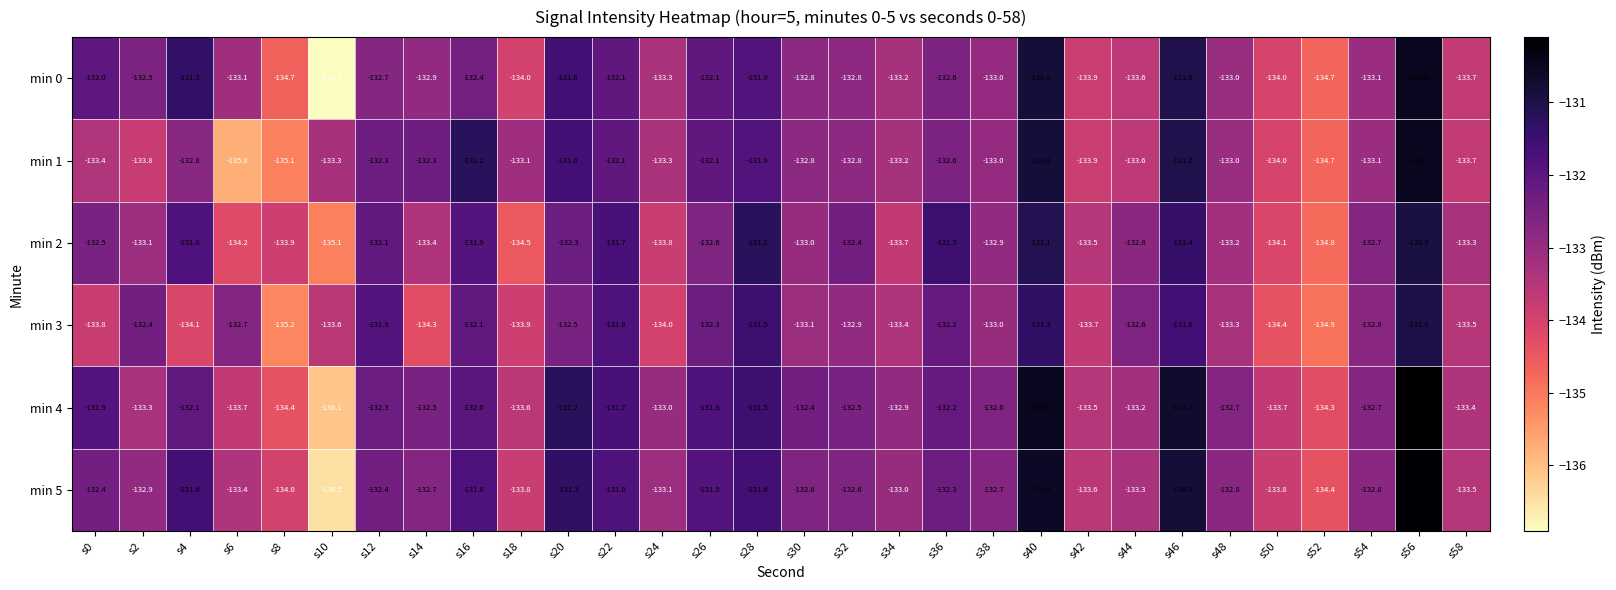

Between s2 and s10, which series saw the biggest shift?

min 0